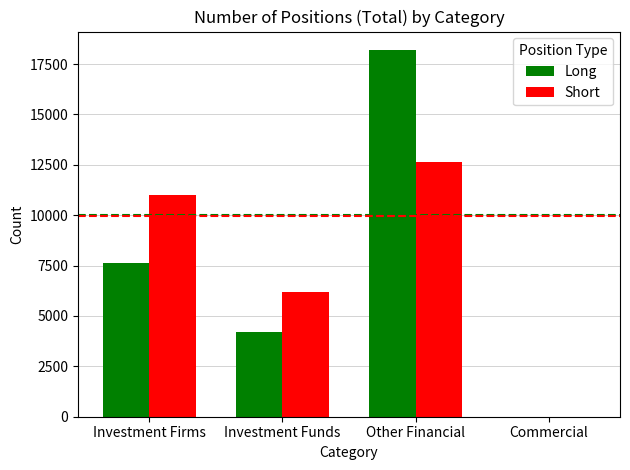

Between Investment Firms and Investment Funds, which series saw the biggest shift?

Short